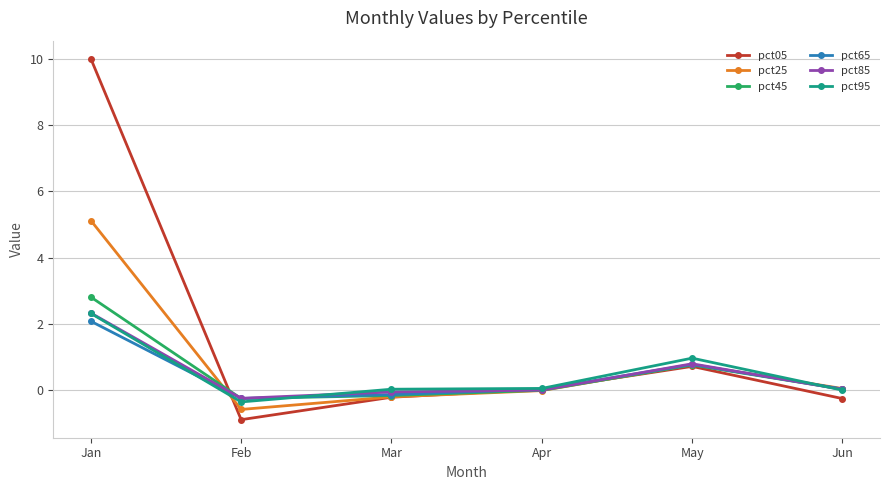

What is the value of the pct25 point at the 3rd from the left?

-0.2